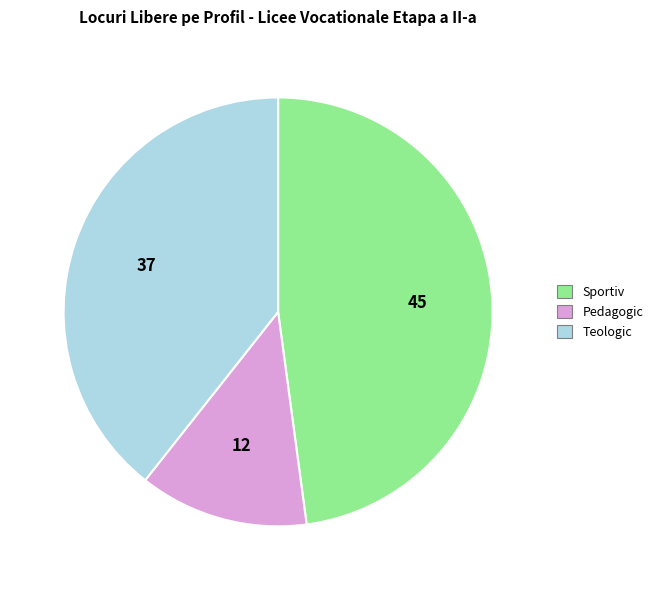

Is there a majority slice in this chart?

No